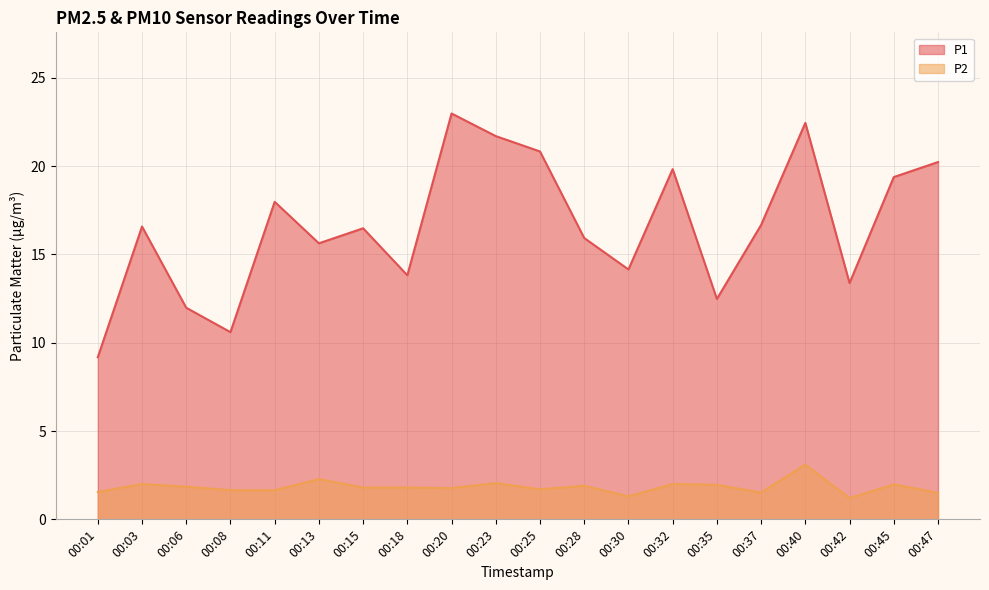

What is the value of the P2 point at the 6th from the left?

2.3